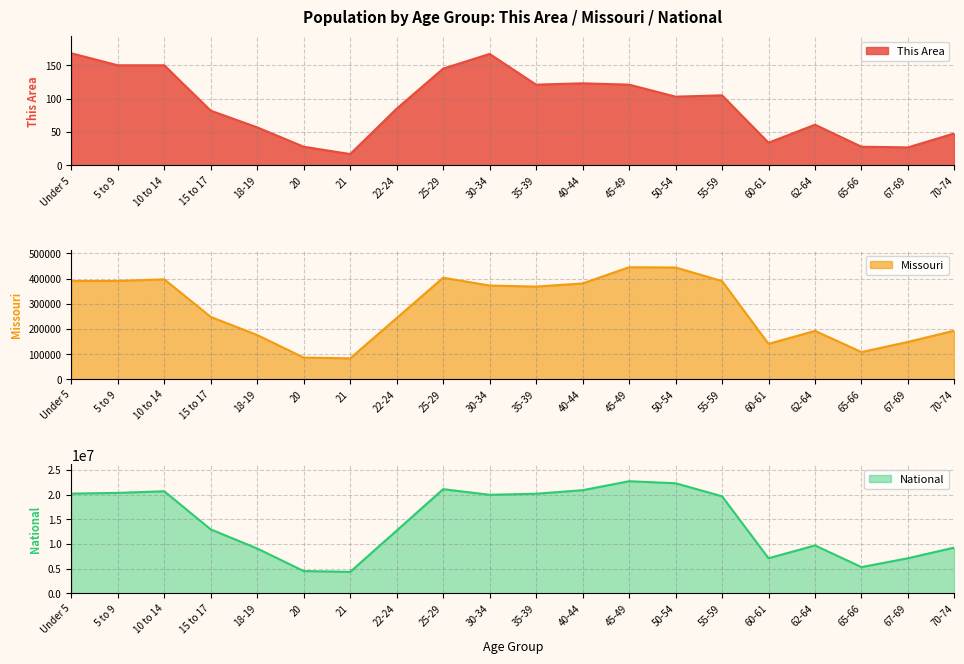

What is the smallest value displayed?

17